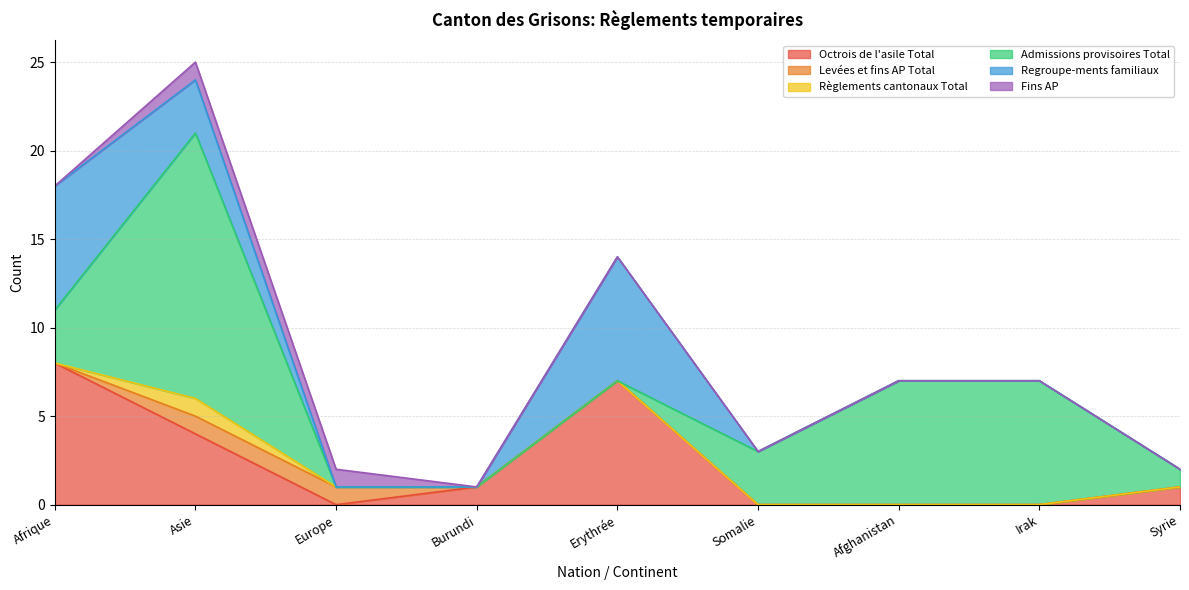

The value of Fins AP at Syrie is 0. True or false?

True